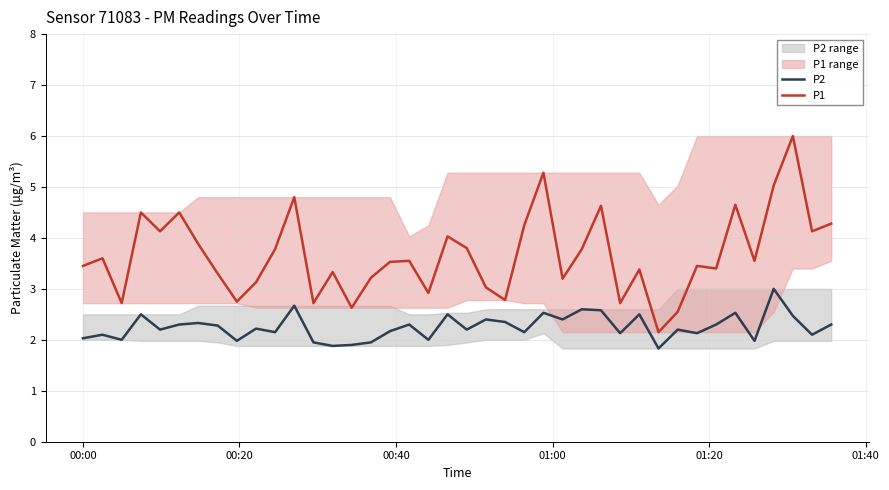

True or false: P2 and P1 cross at least once.

False